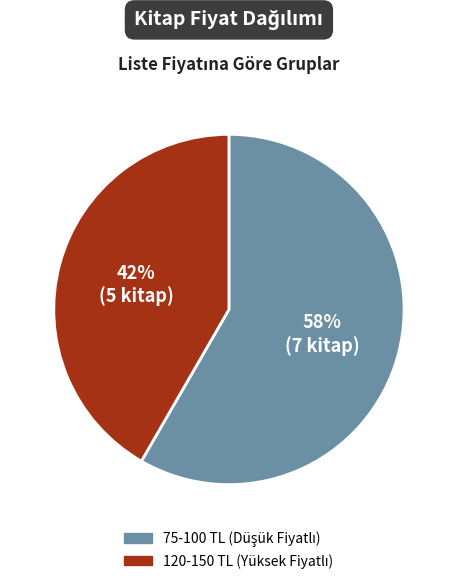

To the nearest percent, what is the average slice percentage?

50%